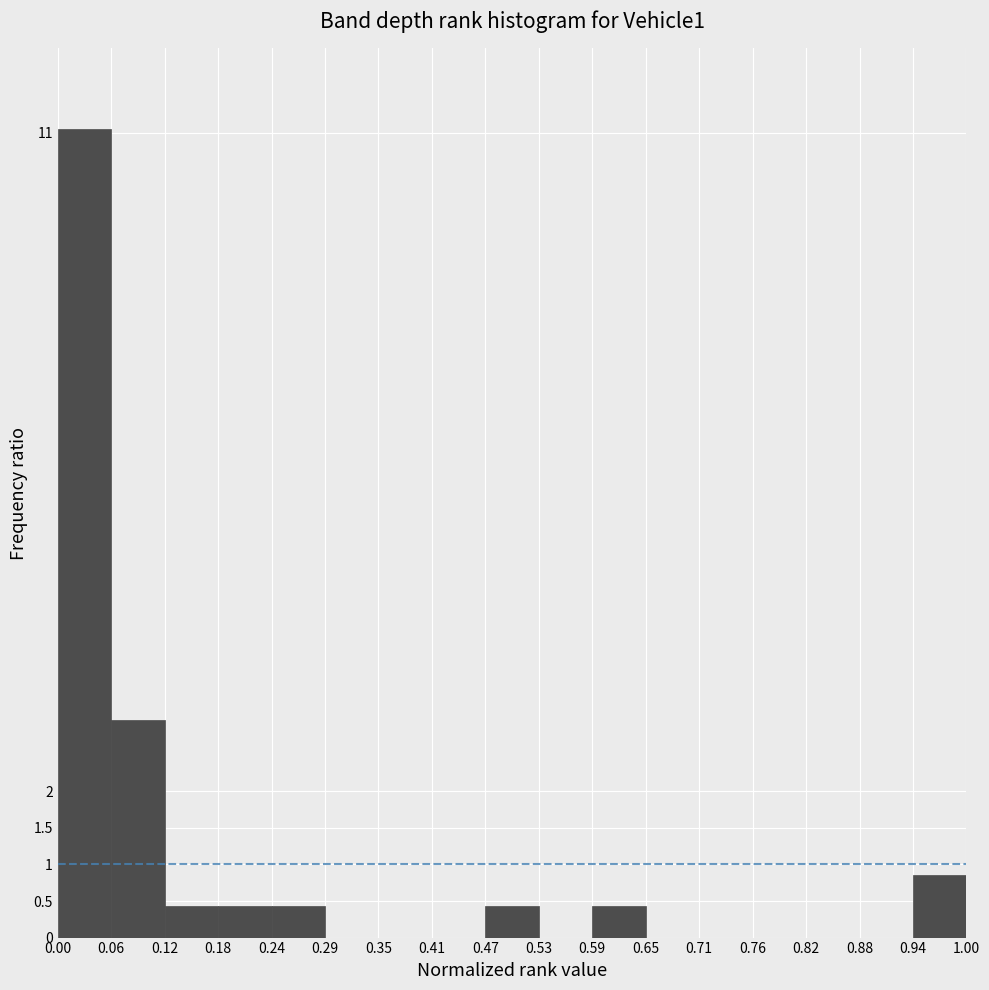

Reading left to right, transcribe this chart: for each bar, give the range it covers on the x-axis and its height. The values are not printed on the chart, so give them approximately, as read against the axis.

0.00 to 0.06: 11.05
0.06 to 0.12: 3.00
0.12 to 0.18: 0.45
0.18 to 0.24: 0.45
0.24 to 0.29: 0.45
0.29 to 0.35: 0
0.35 to 0.41: 0
0.41 to 0.47: 0
0.47 to 0.53: 0.45
0.53 to 0.59: 0
0.59 to 0.65: 0.45
0.65 to 0.71: 0
0.71 to 0.76: 0
0.76 to 0.82: 0
0.82 to 0.88: 0
0.88 to 0.94: 0
0.94 to 1.00: 0.85